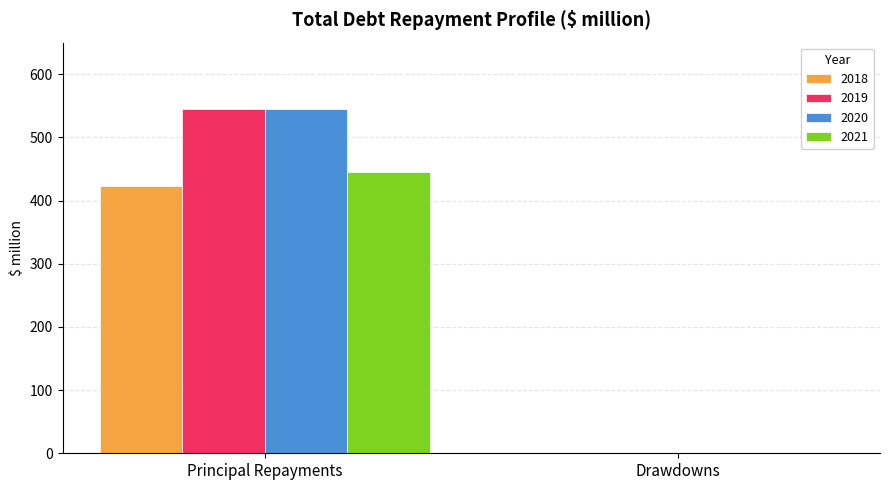

Is the value of 2020 at Principal Repayments greater than the value of 2021 at Drawdowns?

Yes